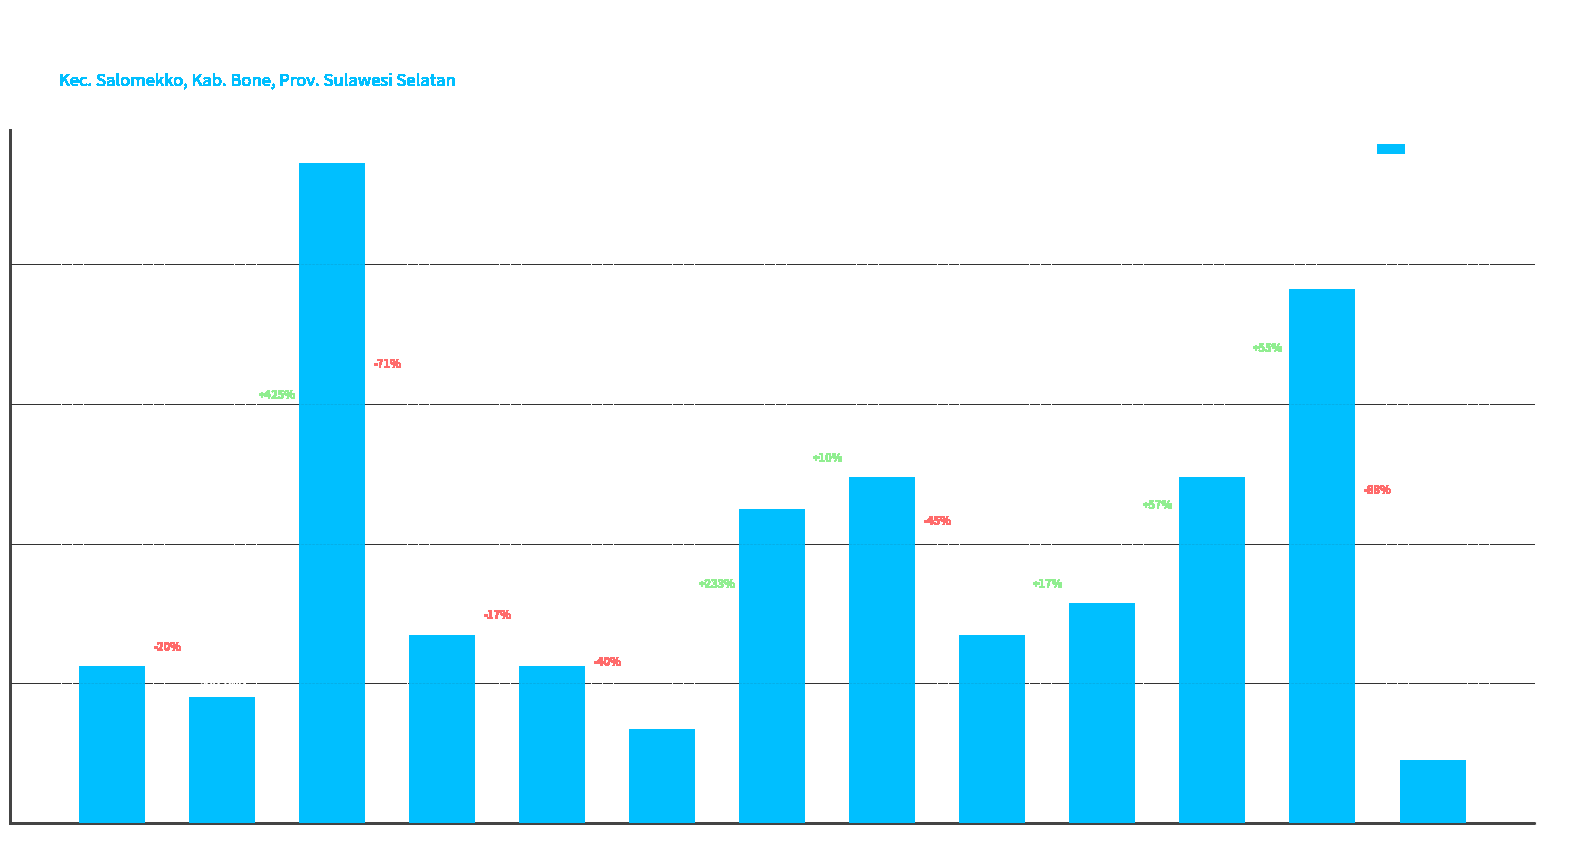

Does the chart contain any negative values?

No